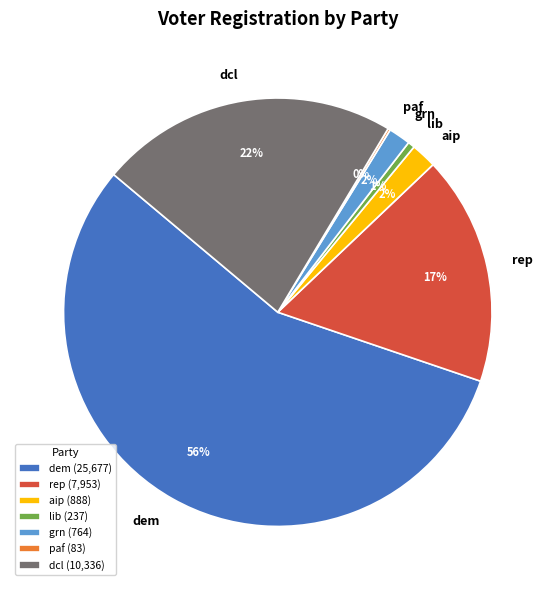

What is the largest slice in the pie chart?

dem